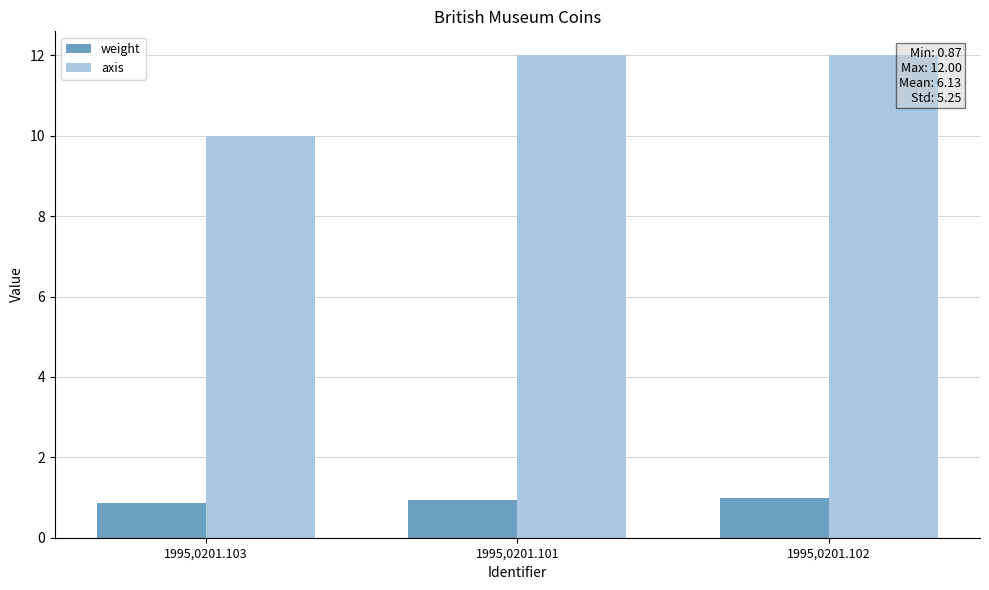

Which series has the widest spread of values?

axis